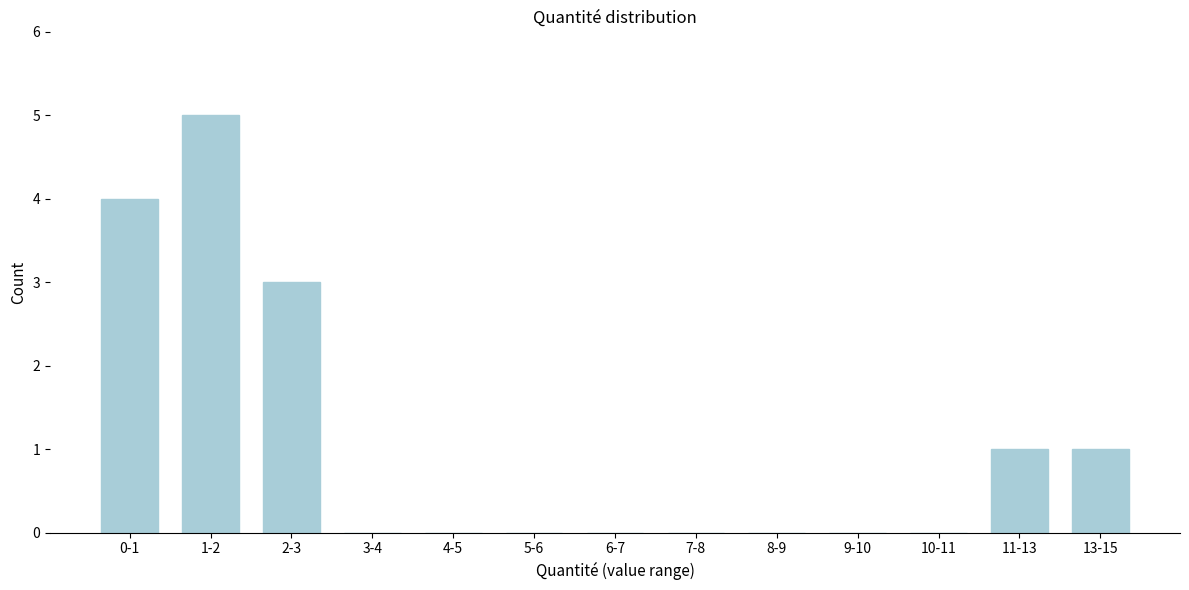

Reading left to right, what are all the values shown in this chart?

0-1=4	1-2=5	2-3=3	3-4=0	4-5=0	5-6=0	6-7=0	7-8=0	8-9=0	9-10=0	10-11=0	11-13=1	13-15=1